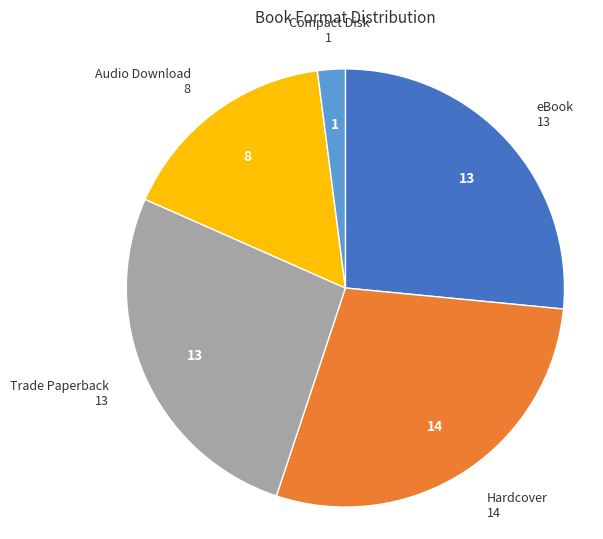

Count the number of slices in the pie.

5